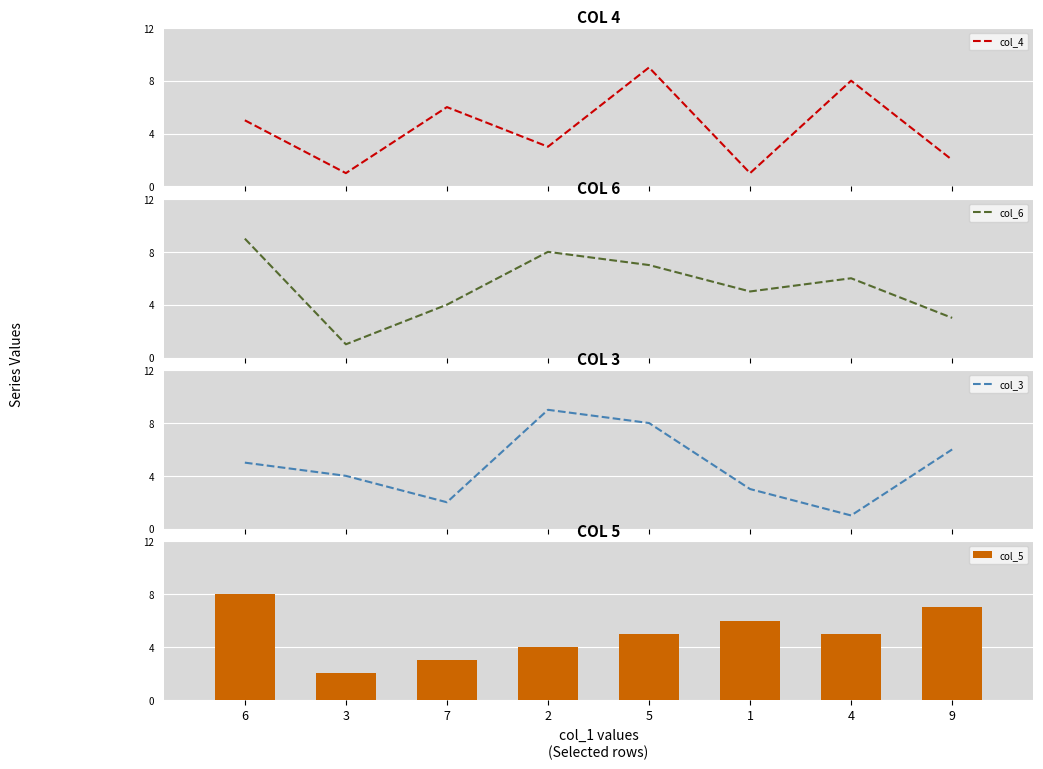

Between 5 and 4, which is larger?

5